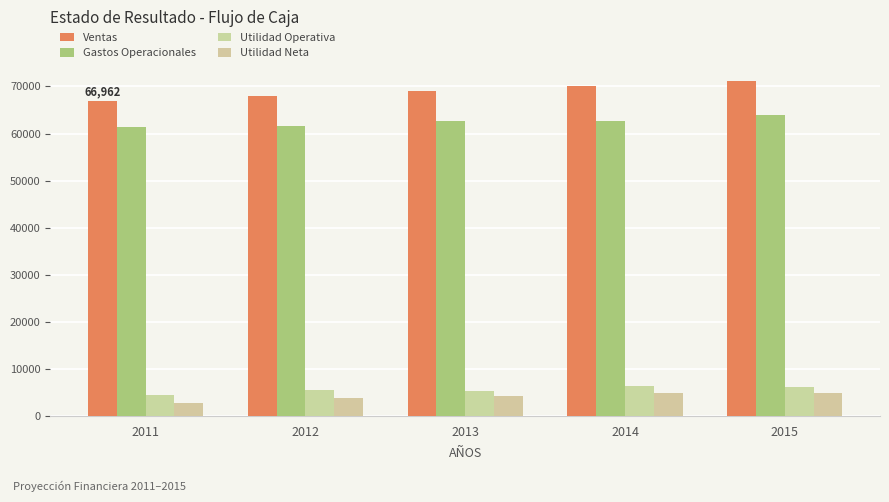

Reading left to right, list all the values displayed in this chart.

Ventas: 2011=66961.6	2012=67966.0	2013=68985.5	2014=70020.3	2015=71070.6
Gastos Operacionales: 2011=61474.4	2012=61548.0	2013=62618.6	2014=62694.4	2015=63866.8
Utilidad Operativa: 2011=4476.6	2012=5407.5	2013=5356.4	2014=6315.4	2015=6193.2
Utilidad Neta: 2011=2824.8	2012=3888.3	2013=4218.2	2014=4973.4	2015=4877.2